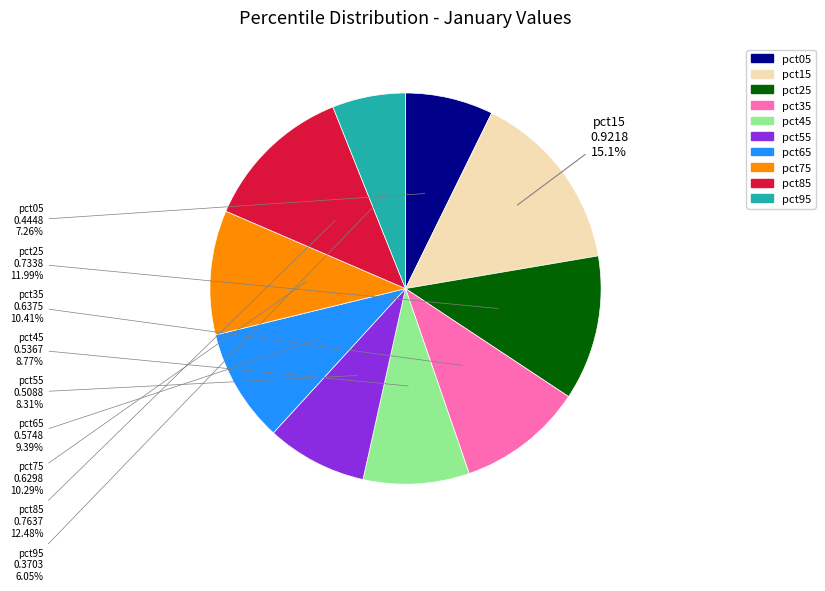

Between pct25 and pct05, which is larger?

pct25